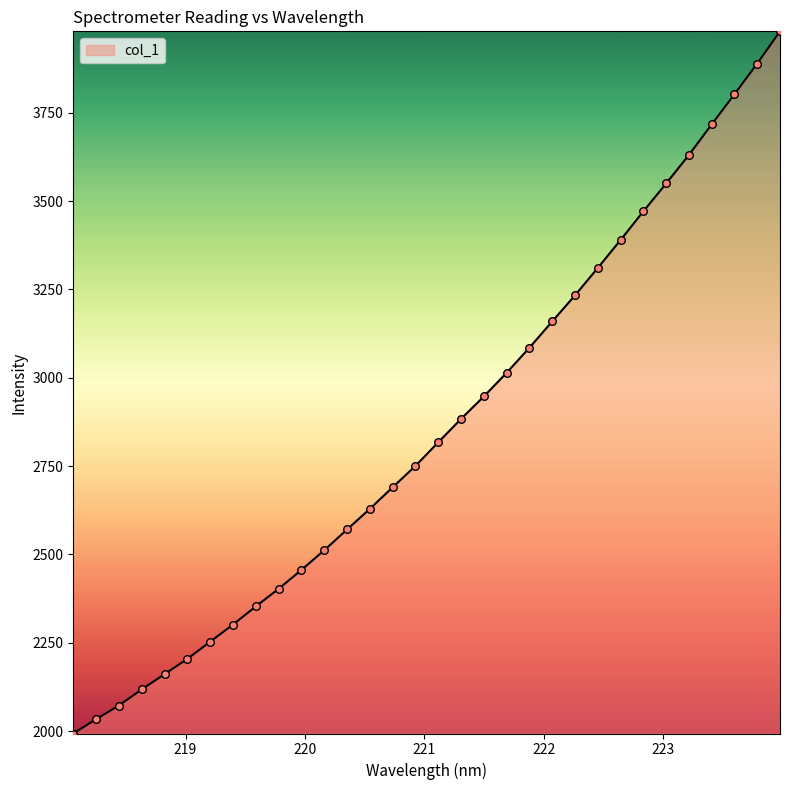

What is the difference between the maximum and minimum values?

1987.1